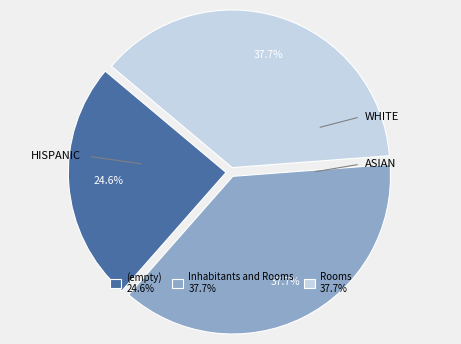

Is it true that Inhabitants and Rooms is 38% of the pie?

True